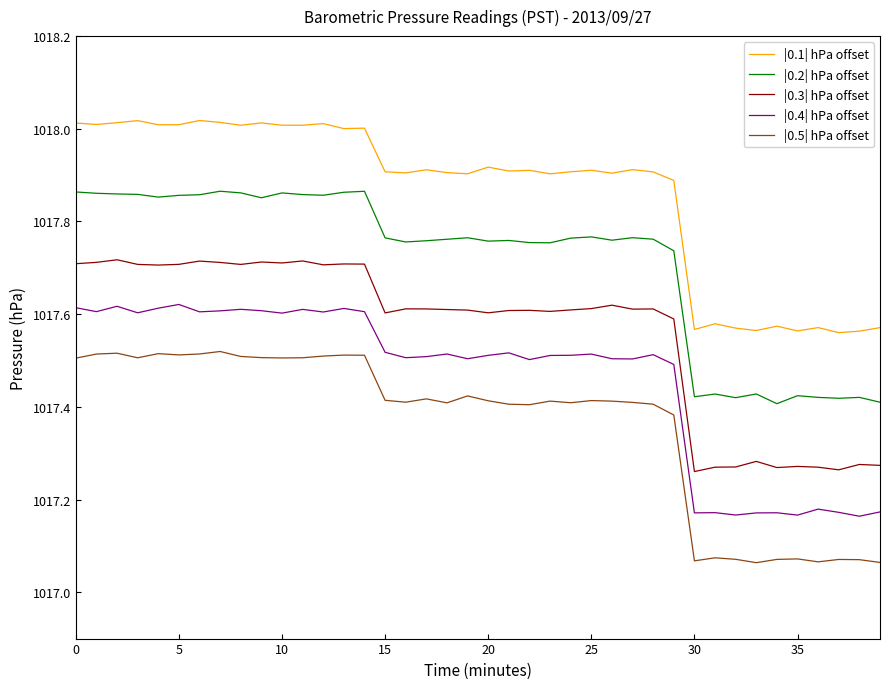

True or false: |0.2| hPa offset and |0.1| hPa offset intersect in this chart.

False